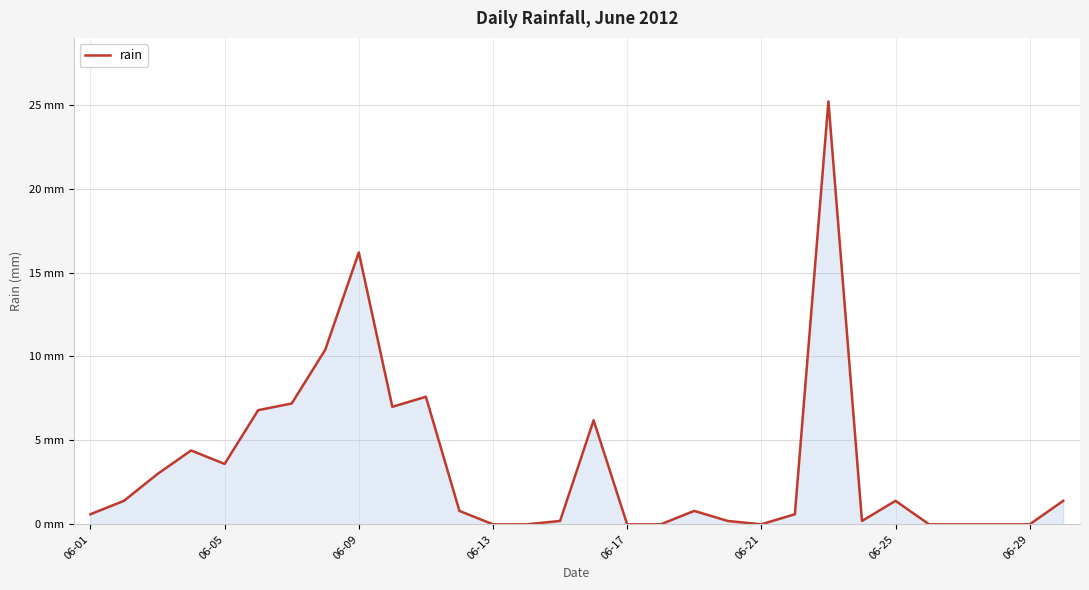

What is the value of the 20th point from the left?

0.2